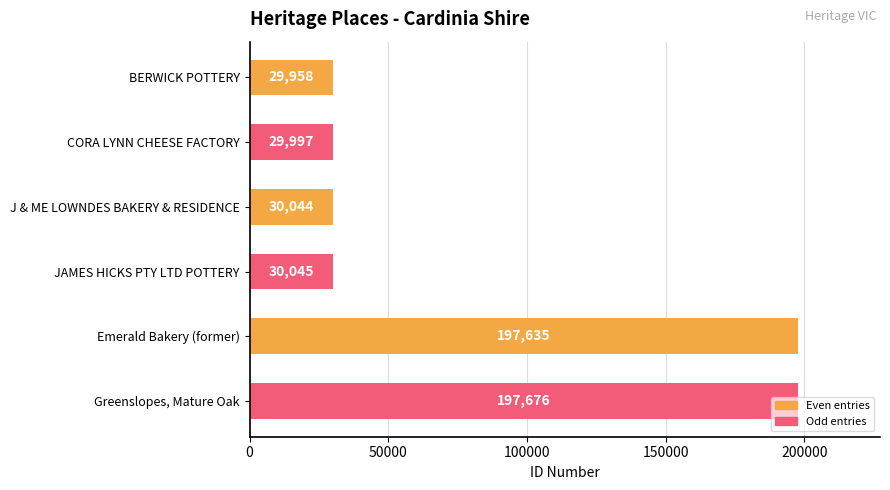

List the labels in order of value, largest first.

Greenslopes, Mature Oak, Emerald Bakery (former), JAMES HICKS PTY LTD POTTERY, J & ME LOWNDES BAKERY & RESIDENCE, CORA LYNN CHEESE FACTORY, BERWICK POTTERY